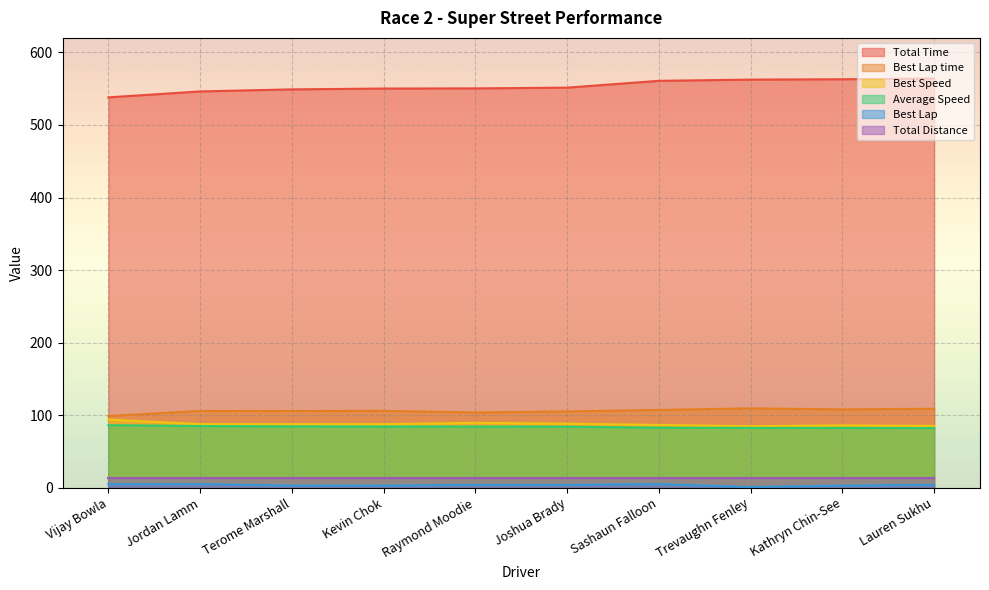

How many Best Lap values are between 3 and 5?

9